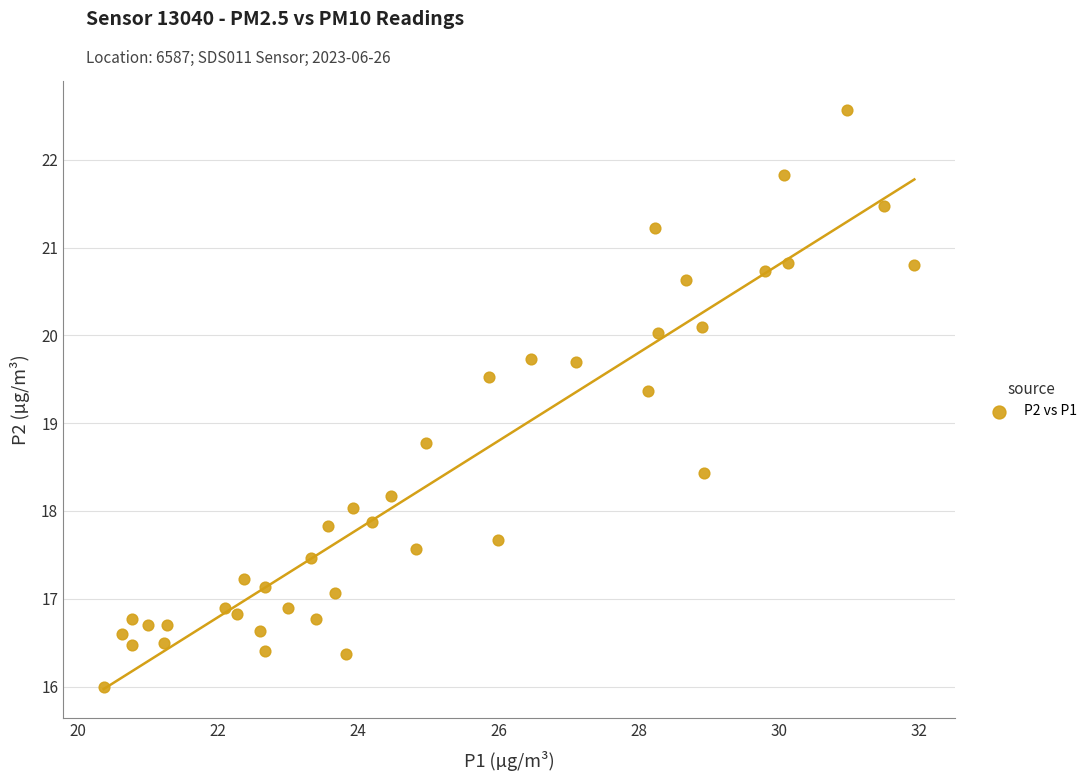

What Y value in the scatter plot is closest to 19?

18.8